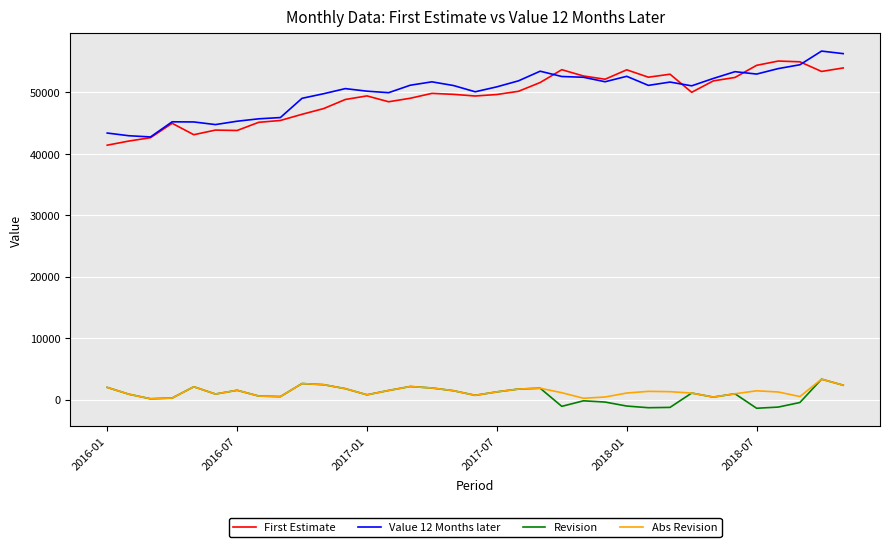

How many lines are shown in the chart?

4